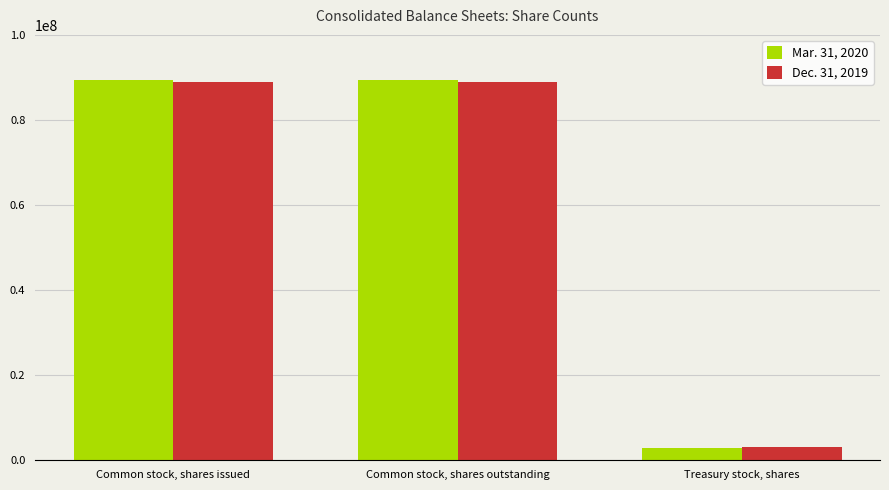

What is the minimum value shown in the chart?

2968000